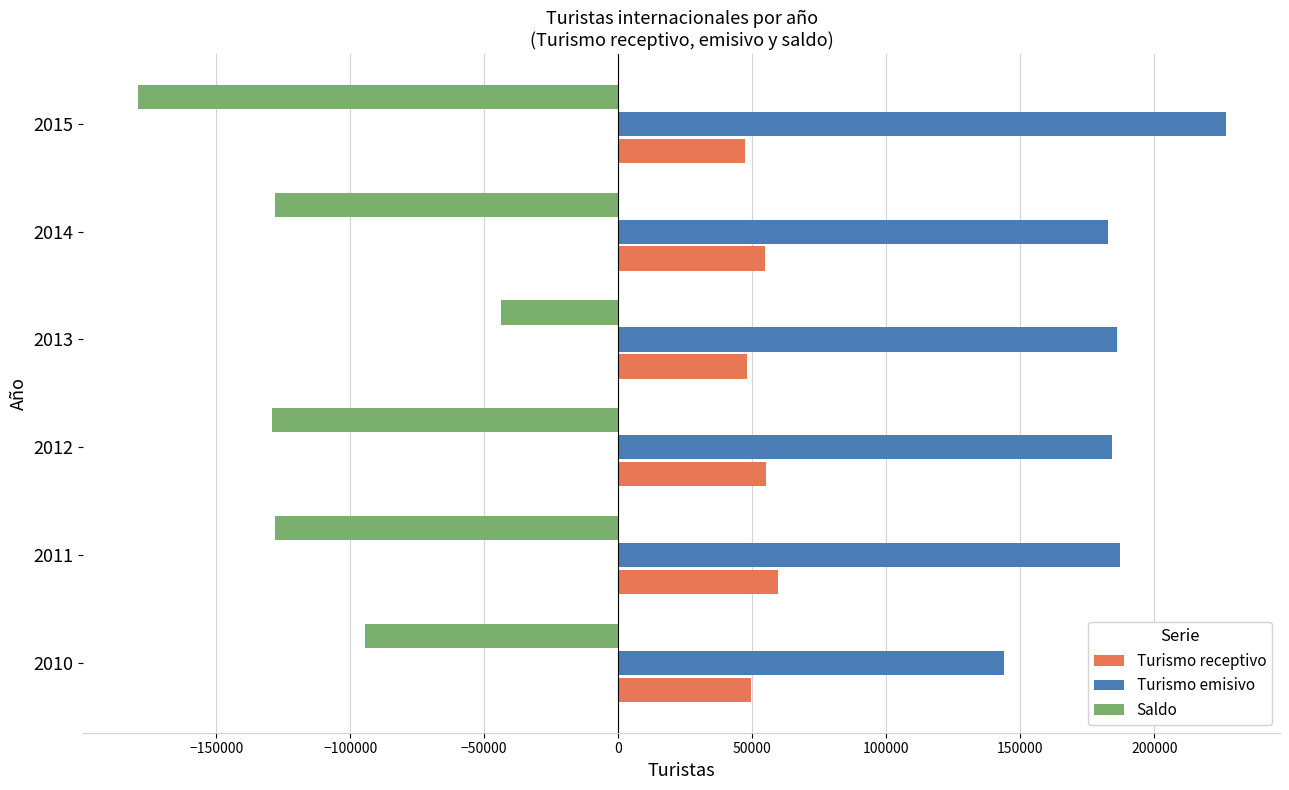

At which category is the sum across all series the highest?

2013